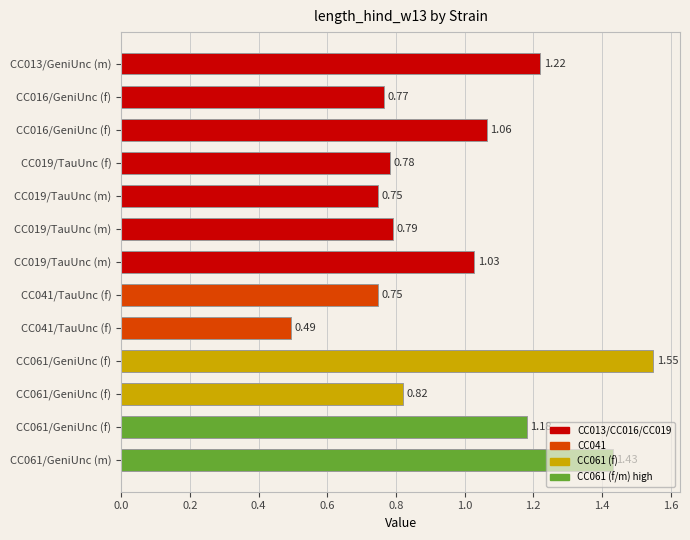

What is the greatest value displayed?

1.5